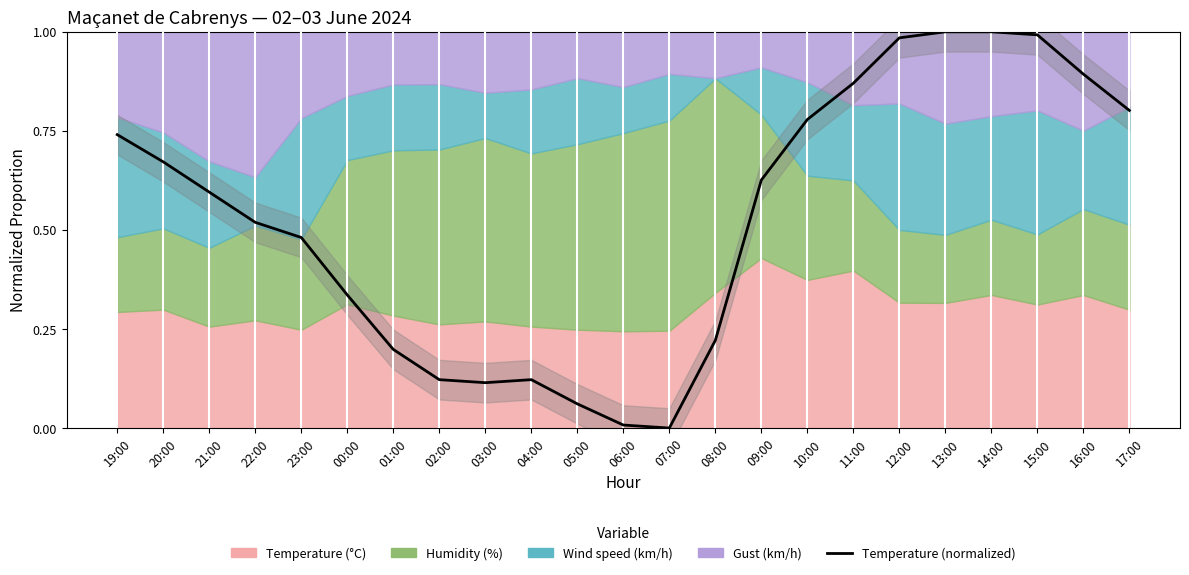

Where is the first local minimum?

03:00